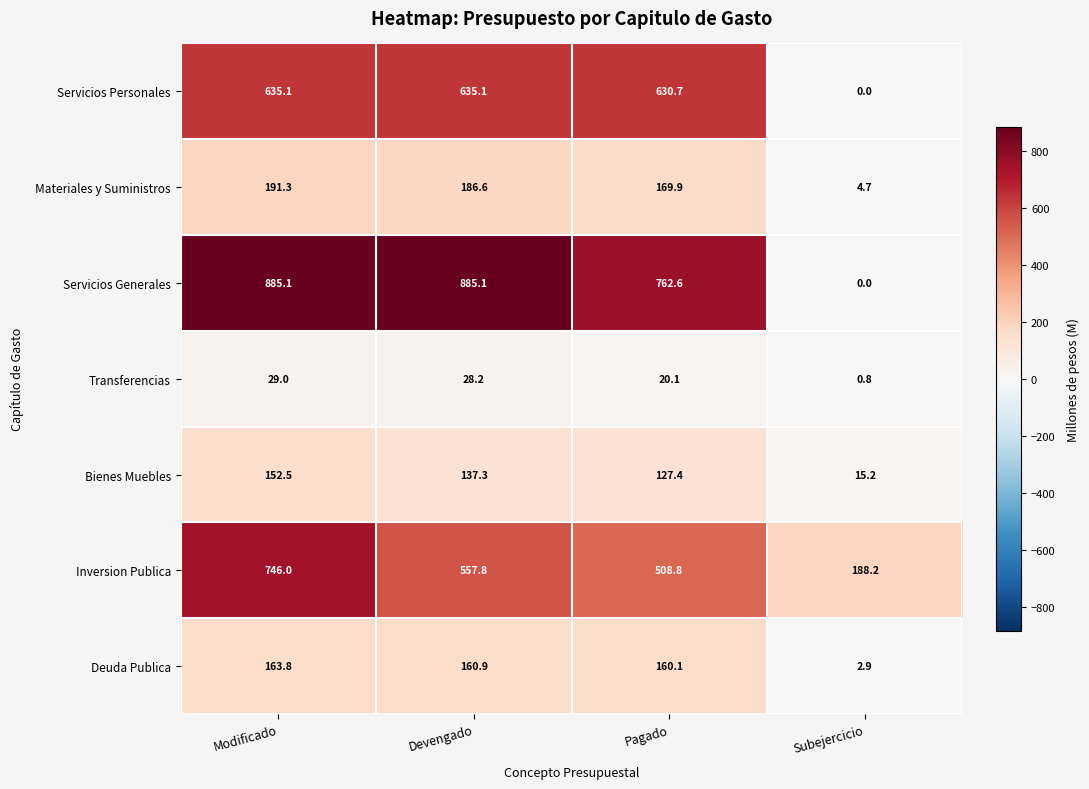

What is the spread (max minus min) of values at Modificado?

856.1